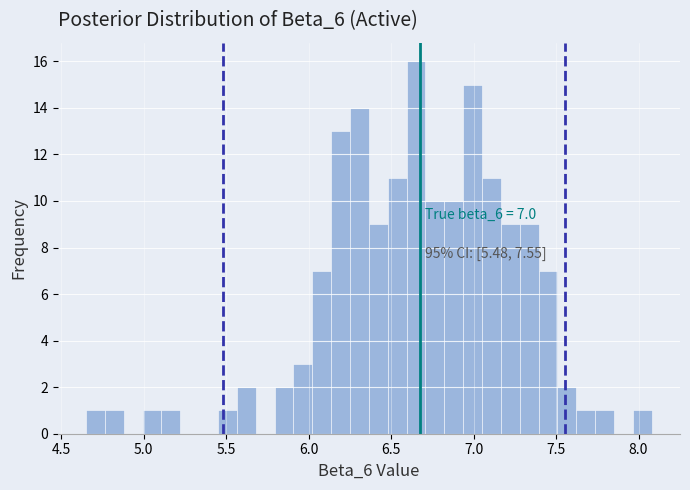

Read against the x-axis, roughly where is the centre of the tallest bar?

6.65